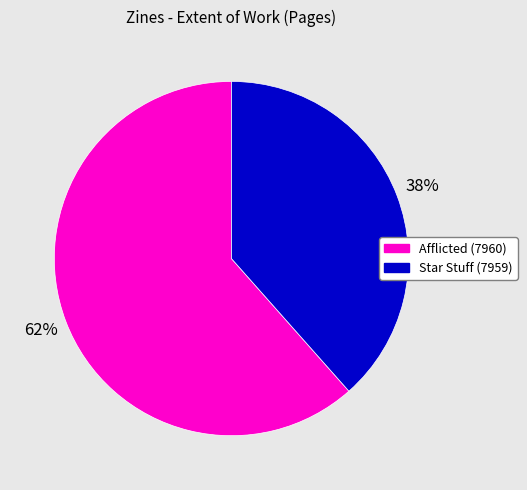

Does any single category account for the majority?

Yes